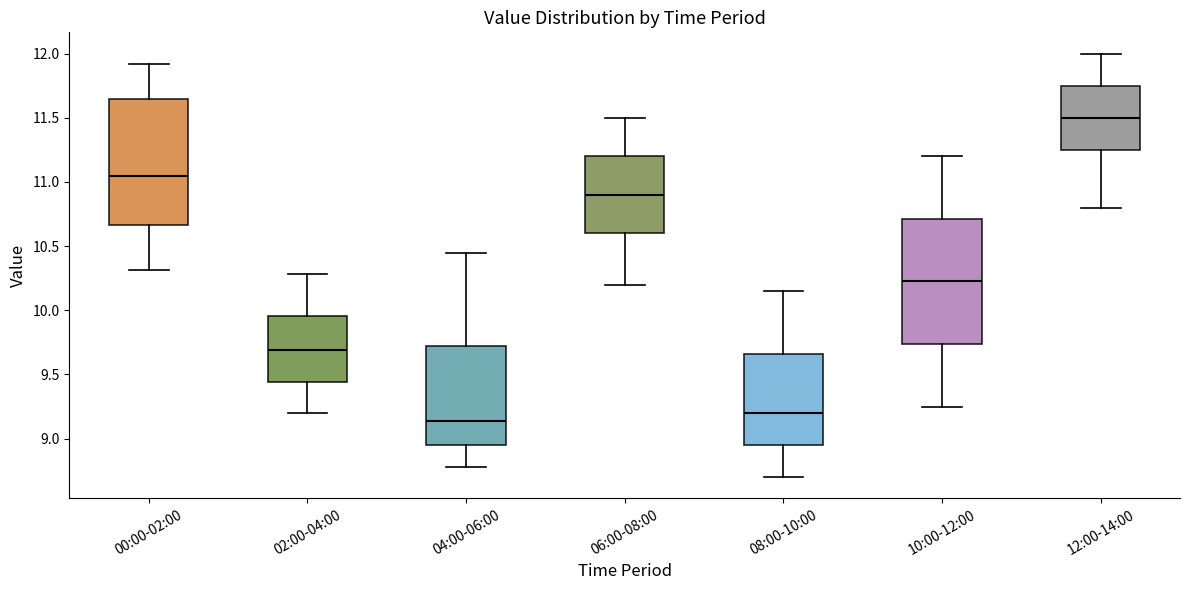

Which box's median line is the lowest?

04:00-06:00